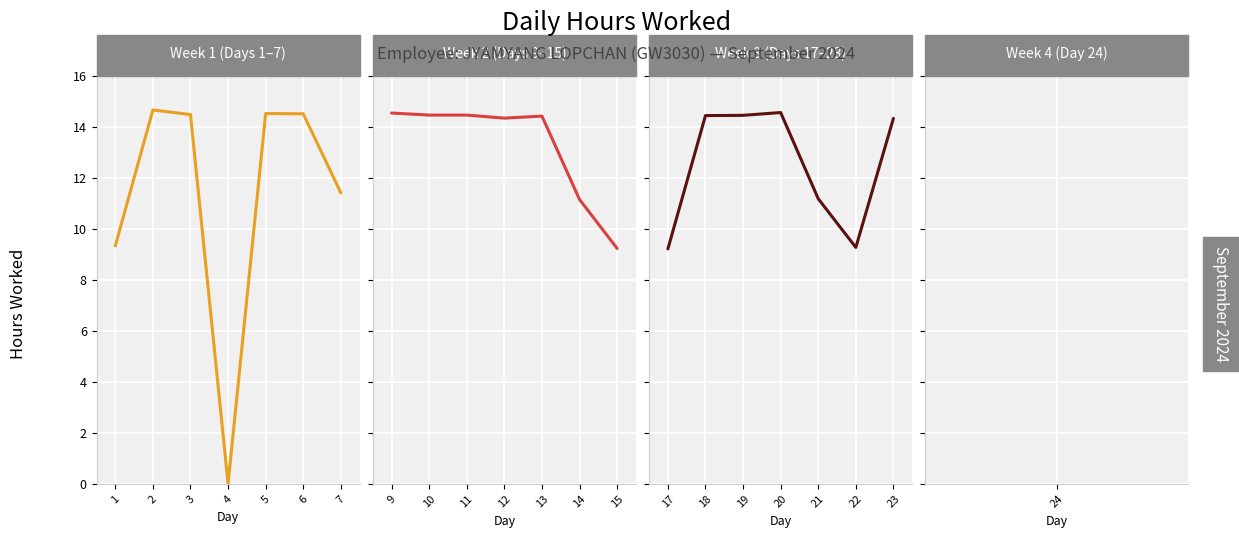

List the series in order of their overall mean, lowest first.

Week 1 (Days 1–7), Week 3 (Days 17–23), Week 2 (Days 9–15)